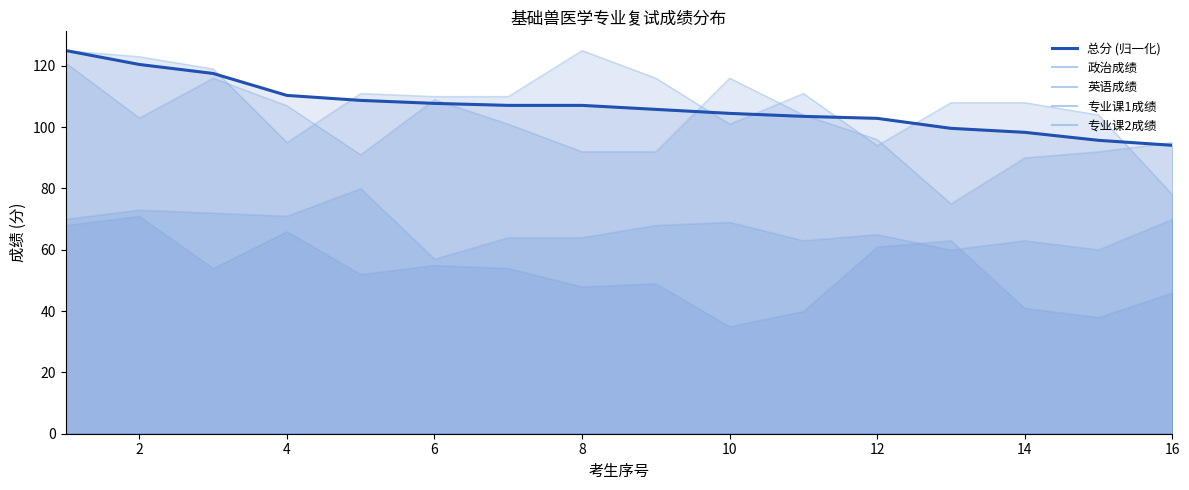

True or false: 总分 (归一化) has a value of 94.1 at 16.

True